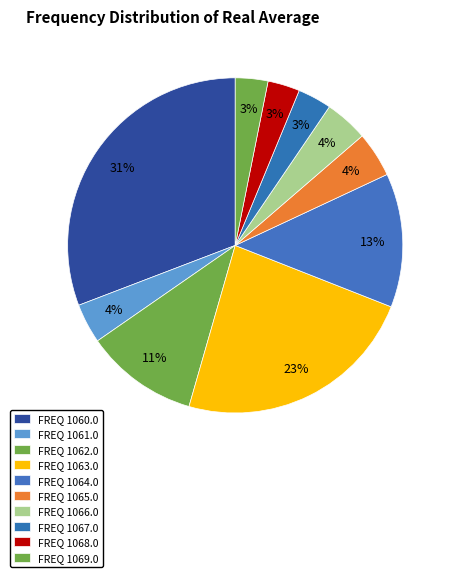

How many segments does this pie chart have?

10